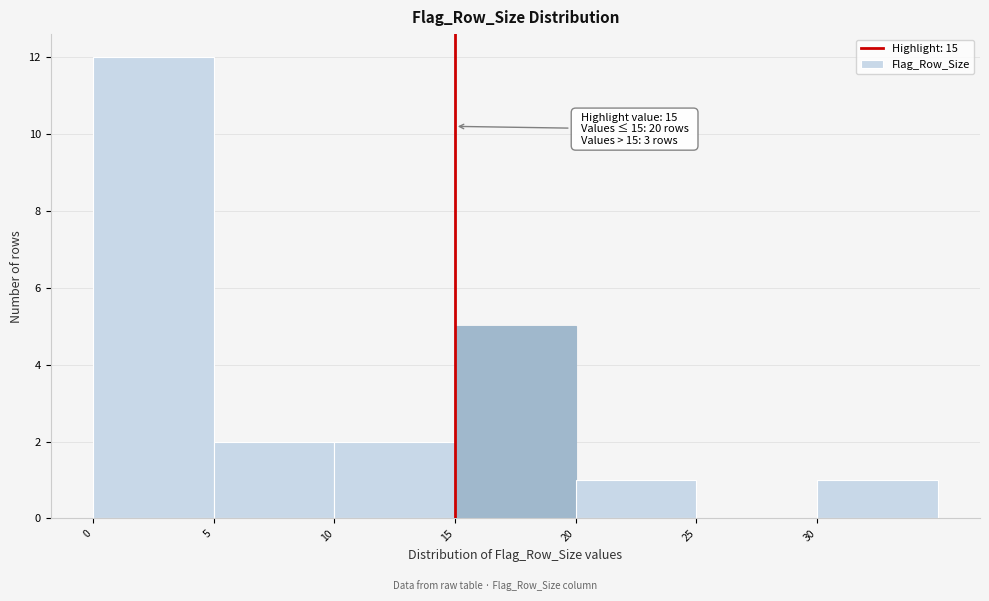

Which range on the x-axis has the tallest bar?

0 to 5